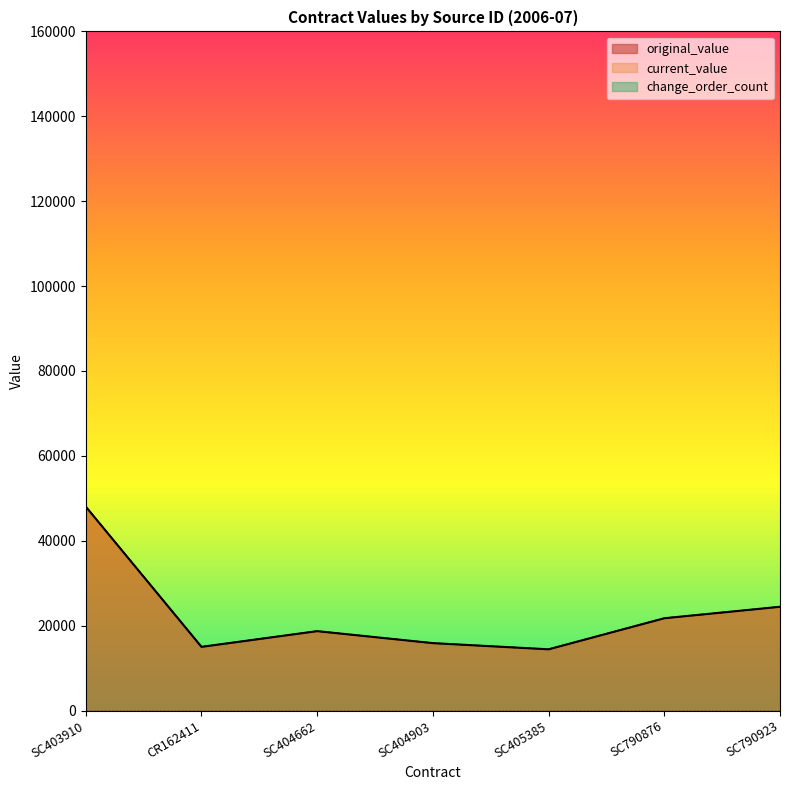

What is the label of the 6th point from the left?

SC790876